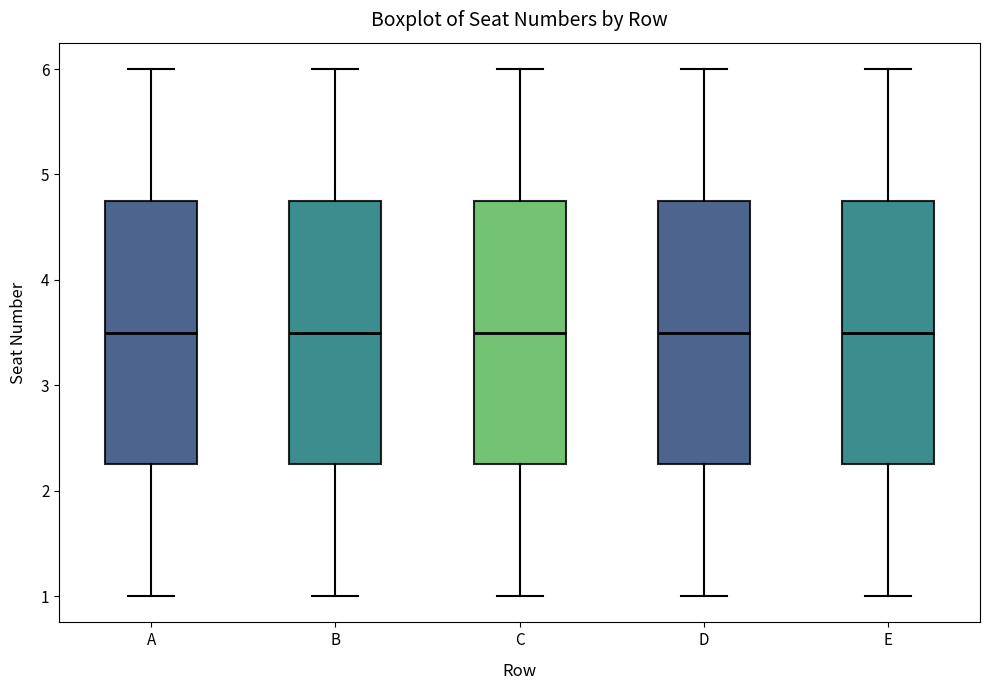

Reading left to right, read every box against the y-axis: the position of its median line, the range the box covers, and the ends of its whiskers. The values are not printed on the chart, so give them approximately, as read against the axis.

A: median 3.5, box 2.3 to 4.8, whiskers 1.0 to 6.0
B: median 3.5, box 2.3 to 4.8, whiskers 1.0 to 6.0
C: median 3.5, box 2.3 to 4.8, whiskers 1.0 to 6.0
D: median 3.5, box 2.3 to 4.8, whiskers 1.0 to 6.0
E: median 3.5, box 2.3 to 4.8, whiskers 1.0 to 6.0